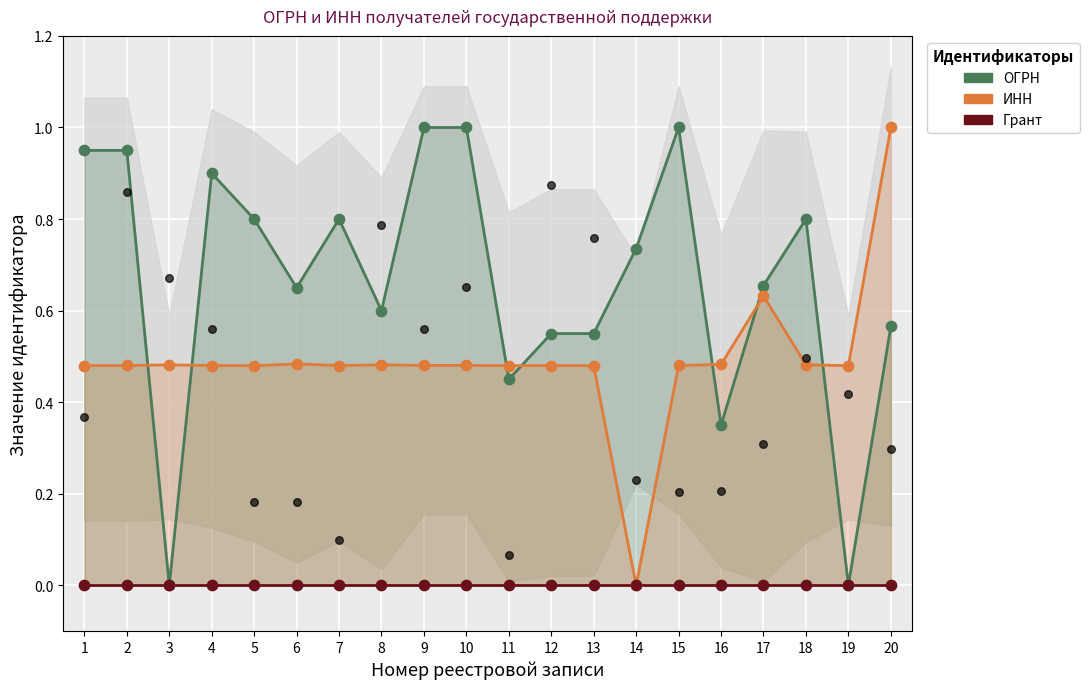

What are all the series names shown in the legend?

ОГРН, ИНН, Грант